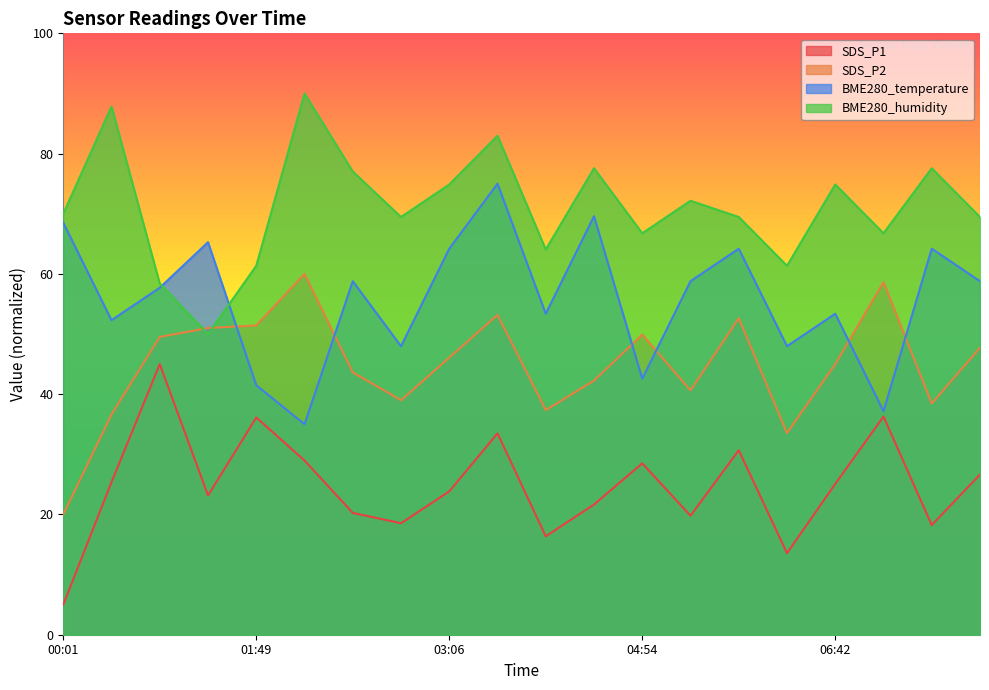

How many lines are shown in the chart?

4